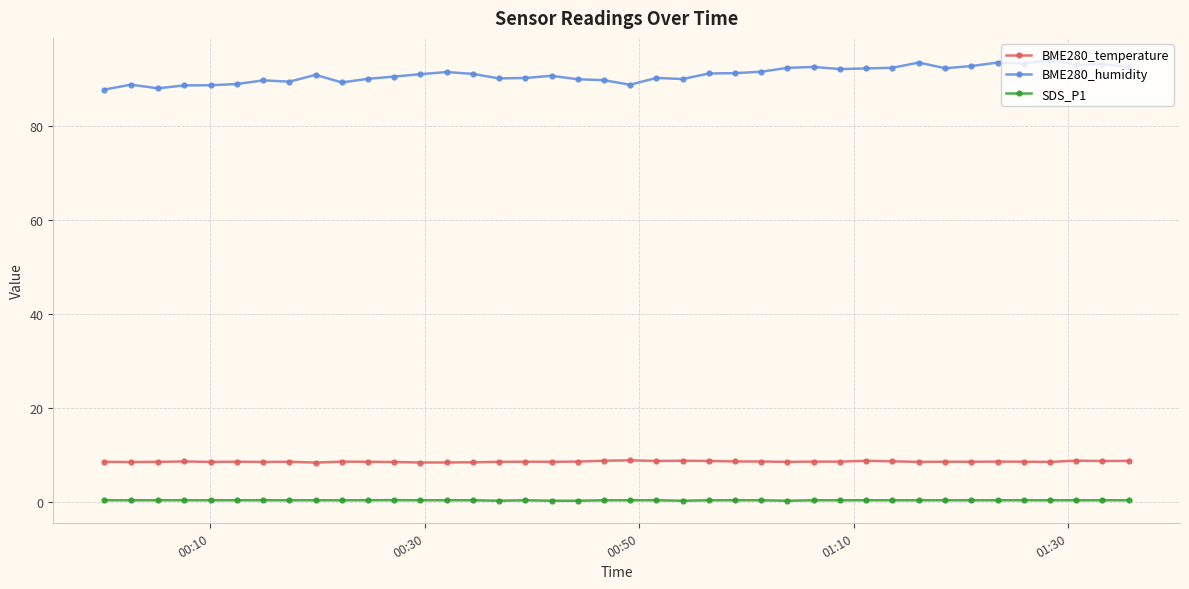

Rank the series by their maximum value, from highest to lowest.

BME280_humidity, BME280_temperature, SDS_P1